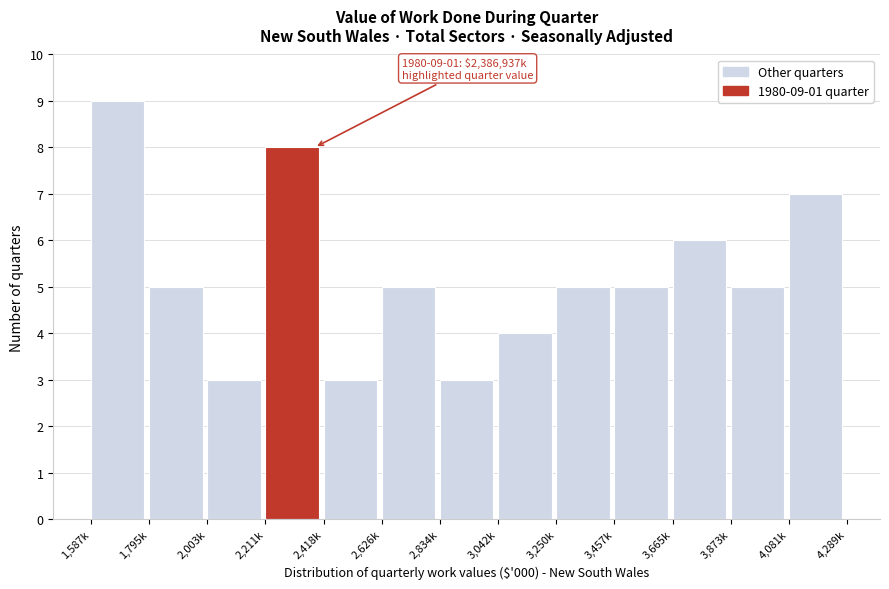

Reading left to right, extract all data points from this chart.

9	5	3	8	3	5	3	4	5	5	6	5	7